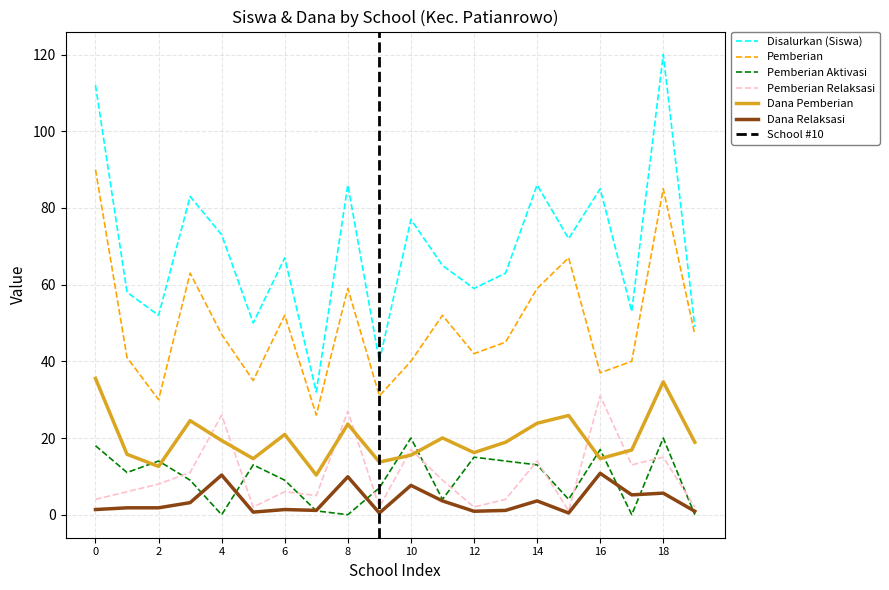

After their last crossing, which series has the higher values: Dana Pemberian or Pemberian Aktivasi?

Dana Pemberian